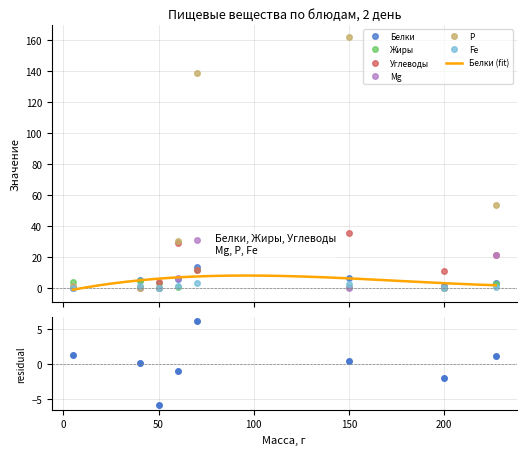

Does the chart display data point markers on the line(s)?

No